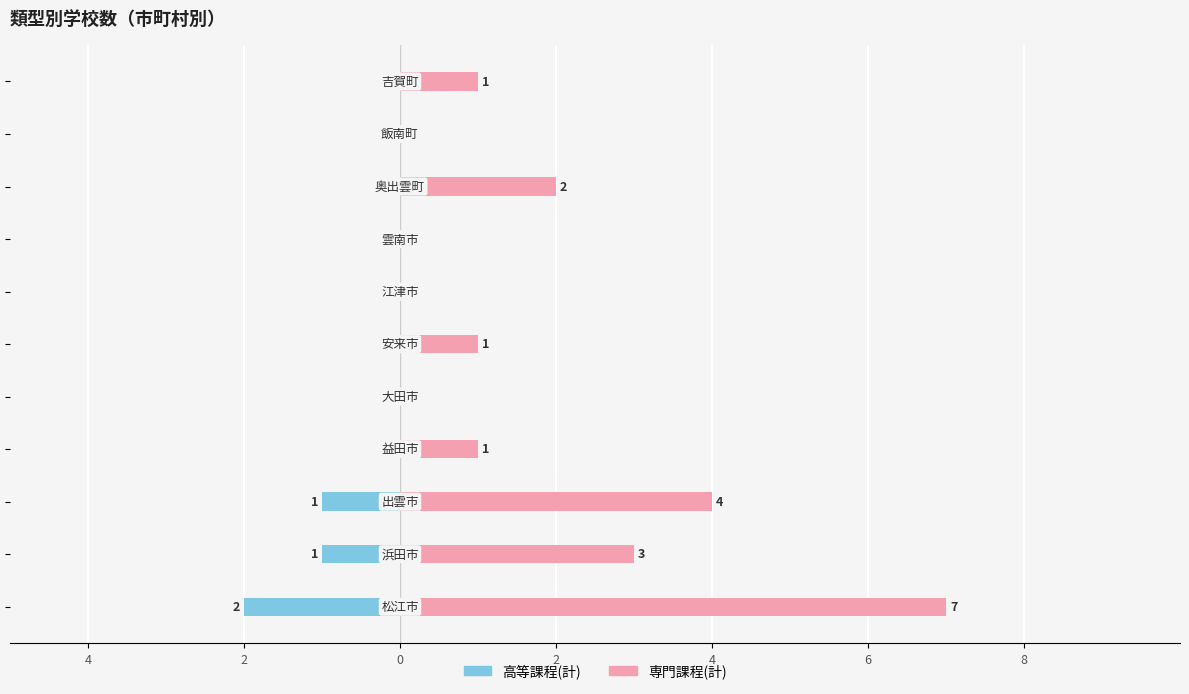

How many data points does each series have?

11